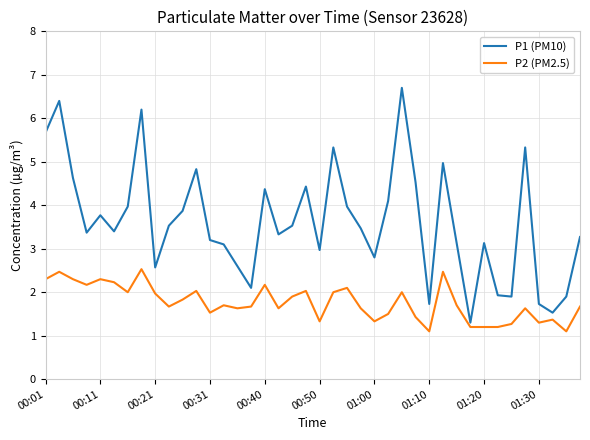

Does the chart display data point markers on the line(s)?

No